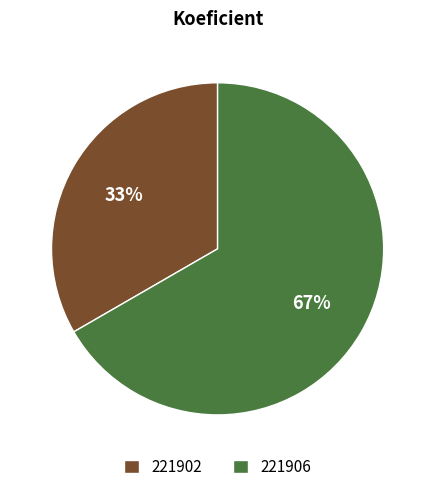

What is the ratio of the value at 221906 to the value at 221902?

2.0